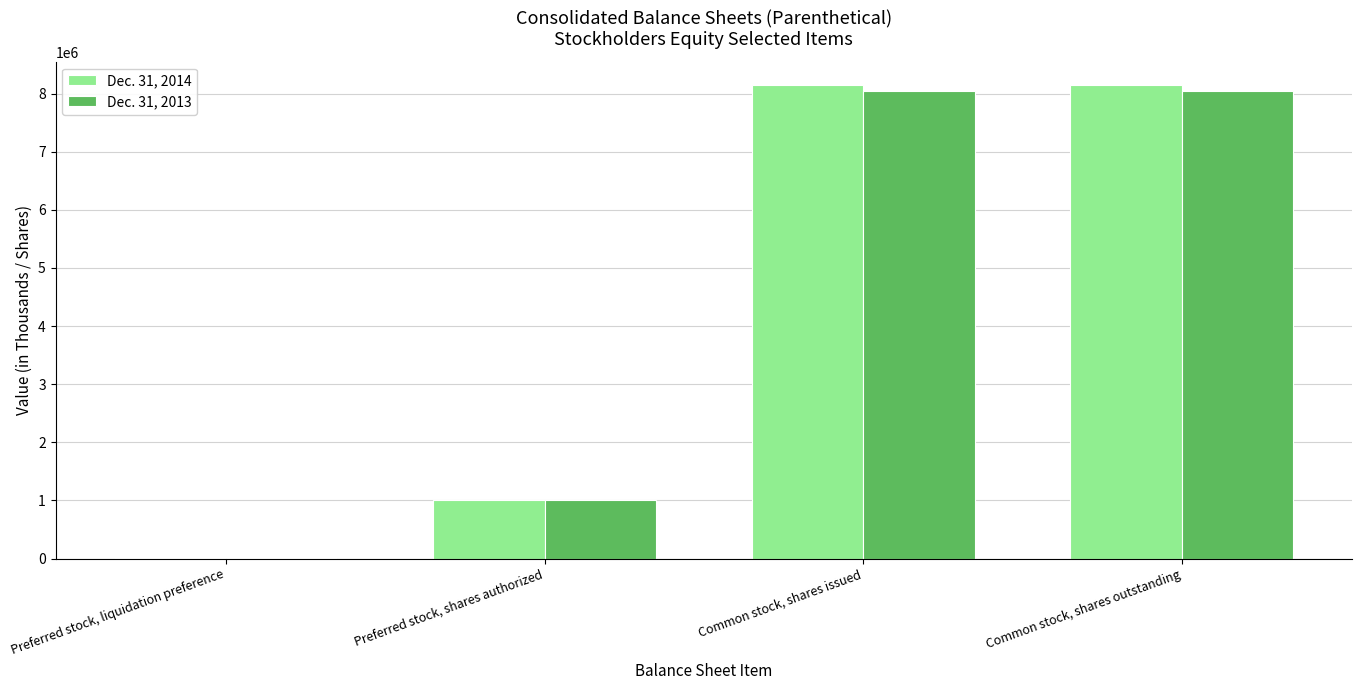

The value of Dec. 31, 2013 at Preferred stock, liquidation preference is 1000. True or false?

True